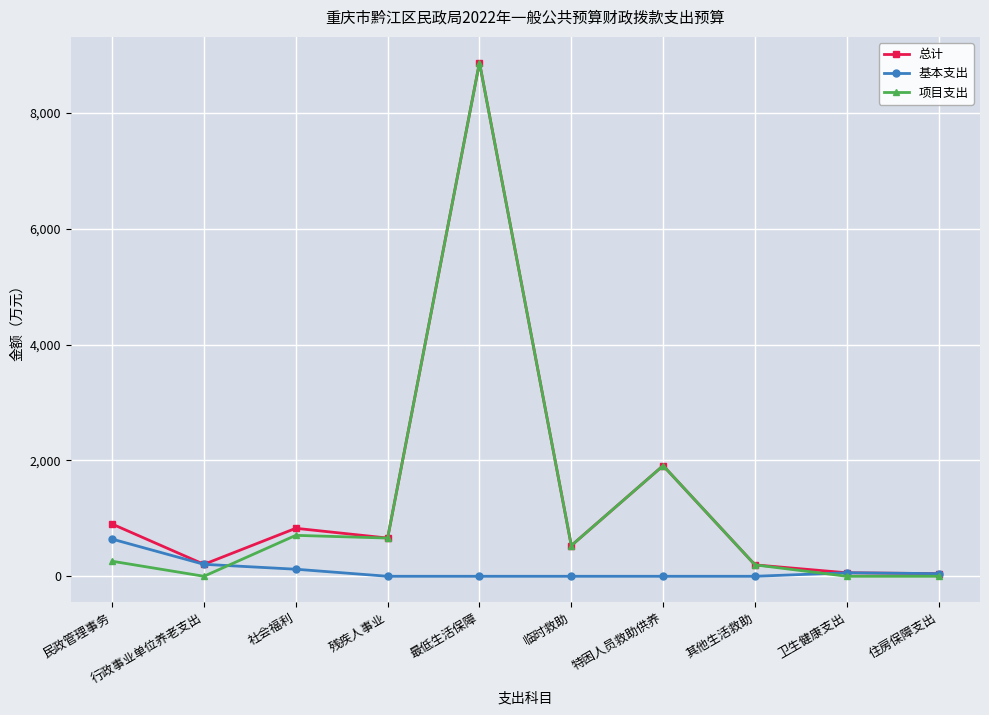

What is the difference between the highest and lowest values at 行政事业单位养老支出?

206.6